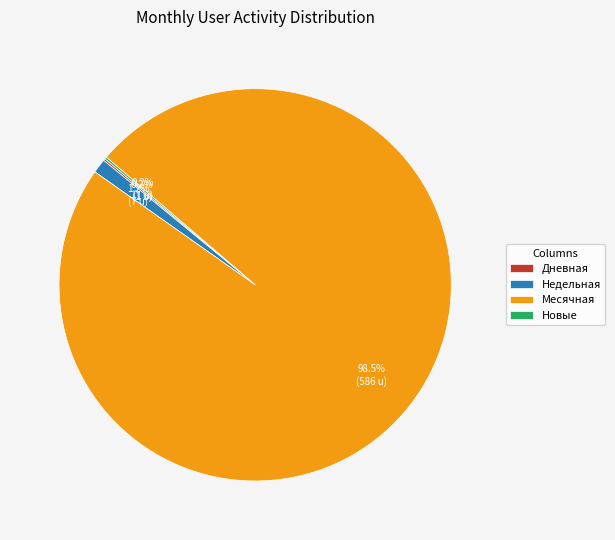

Is Недельная the majority of the pie?

No